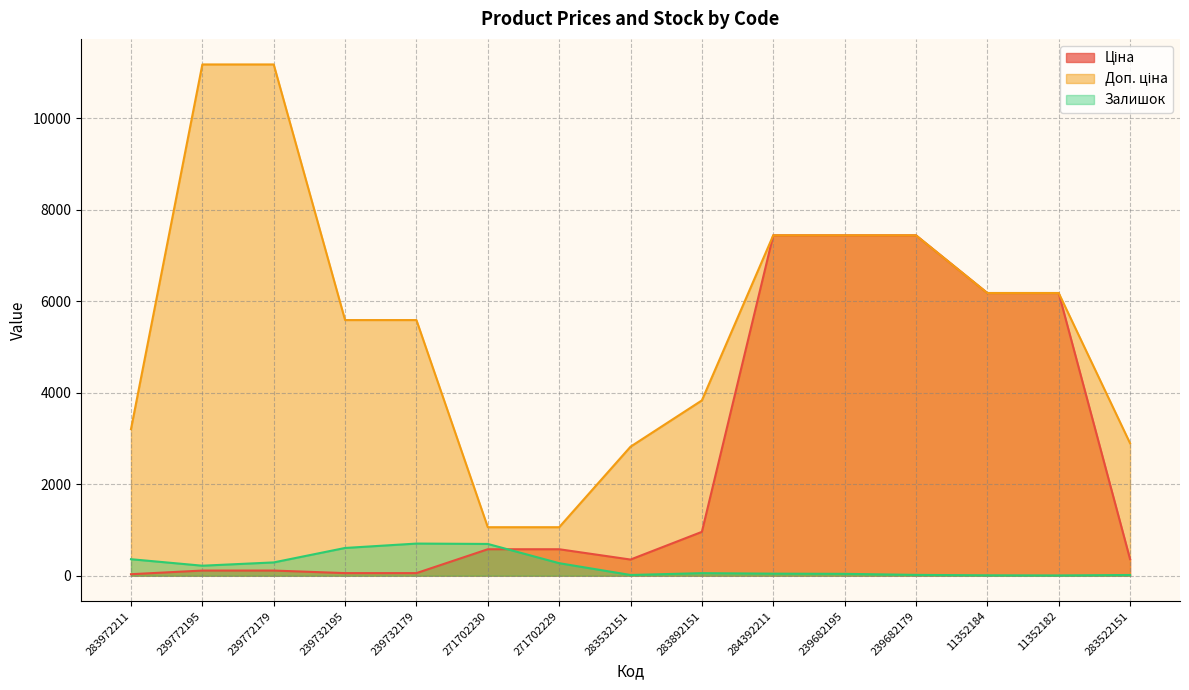

At how many categories does at least one series exceed 10643?

2